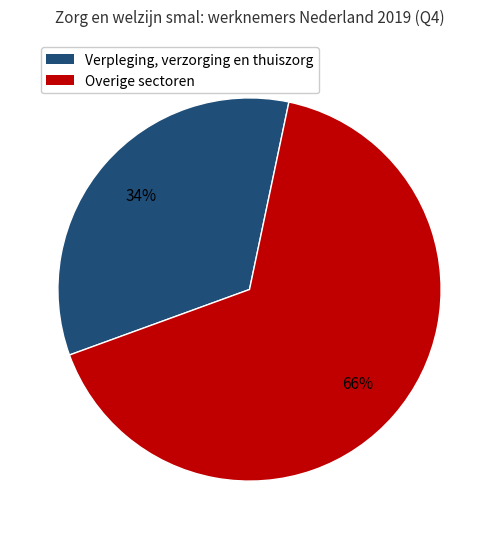

To the nearest percent, what is the average slice percentage?

50%